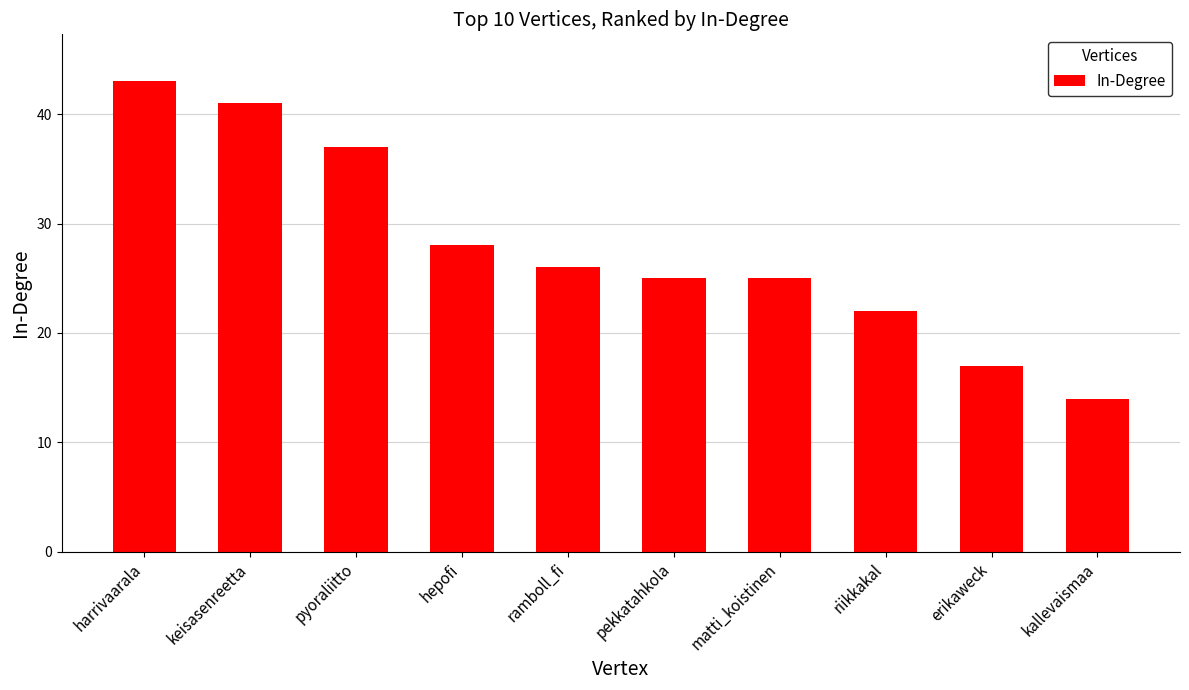

Are the bars horizontal?

No